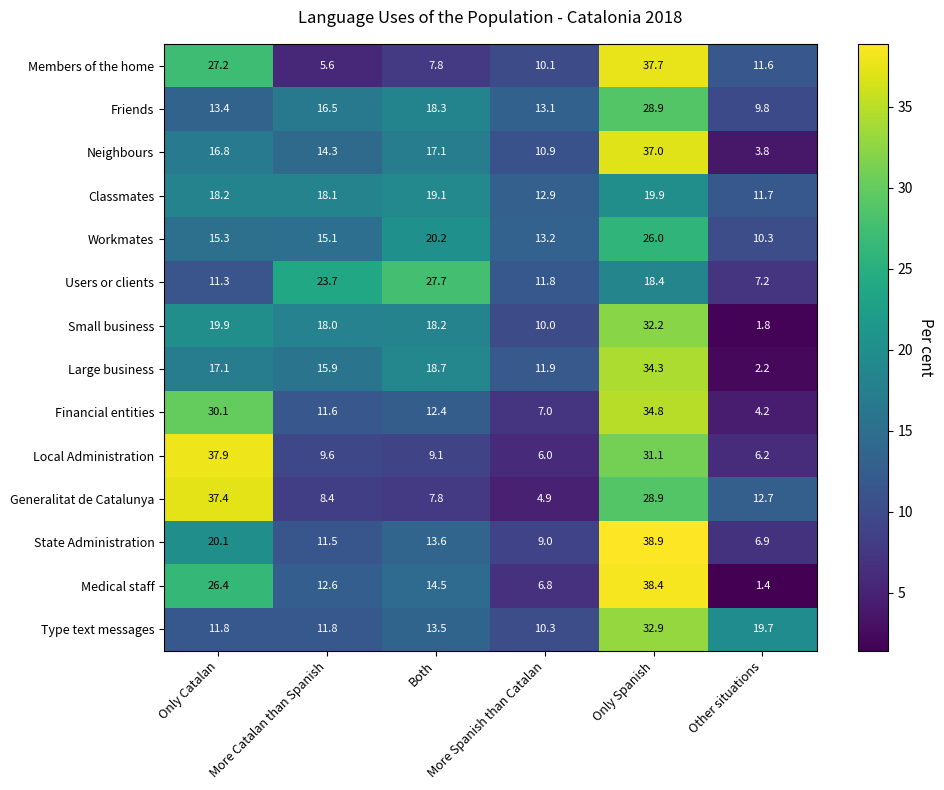

Which series has the widest spread of values?

Medical staff